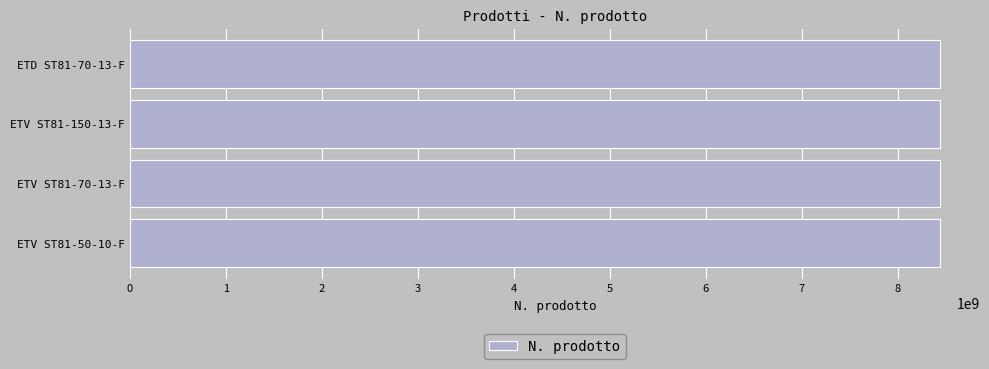

What is the smallest value displayed?

8433205160